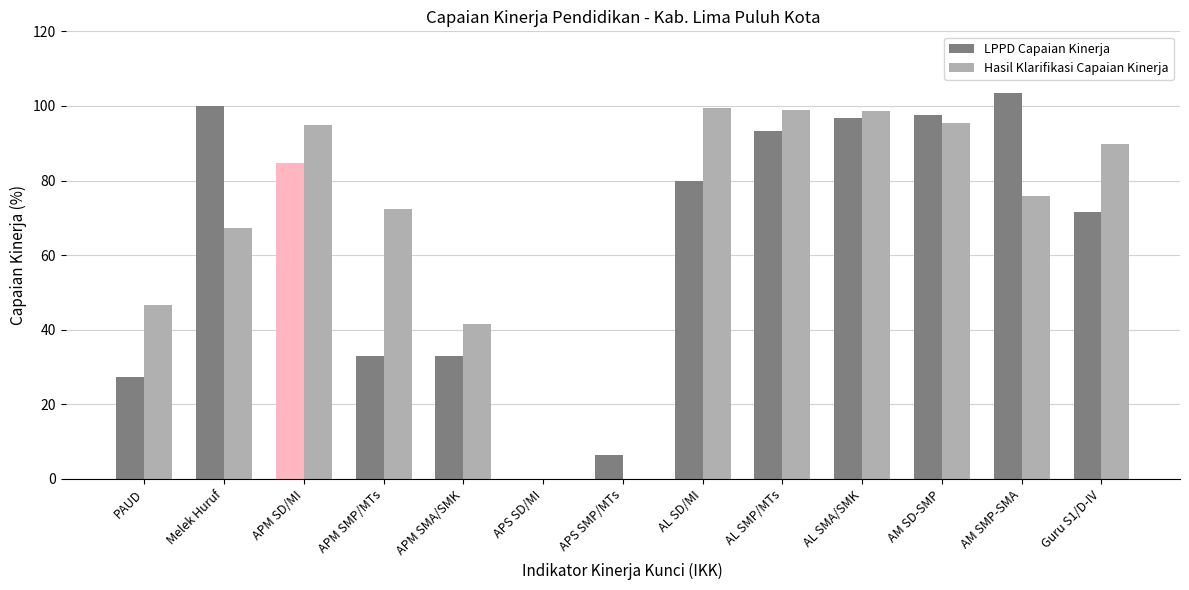

Is the value of Hasil Klarifikasi Capaian Kinerja at APS SD/MI greater than the value of LPPD Capaian Kinerja at AM SD-SMP?

No